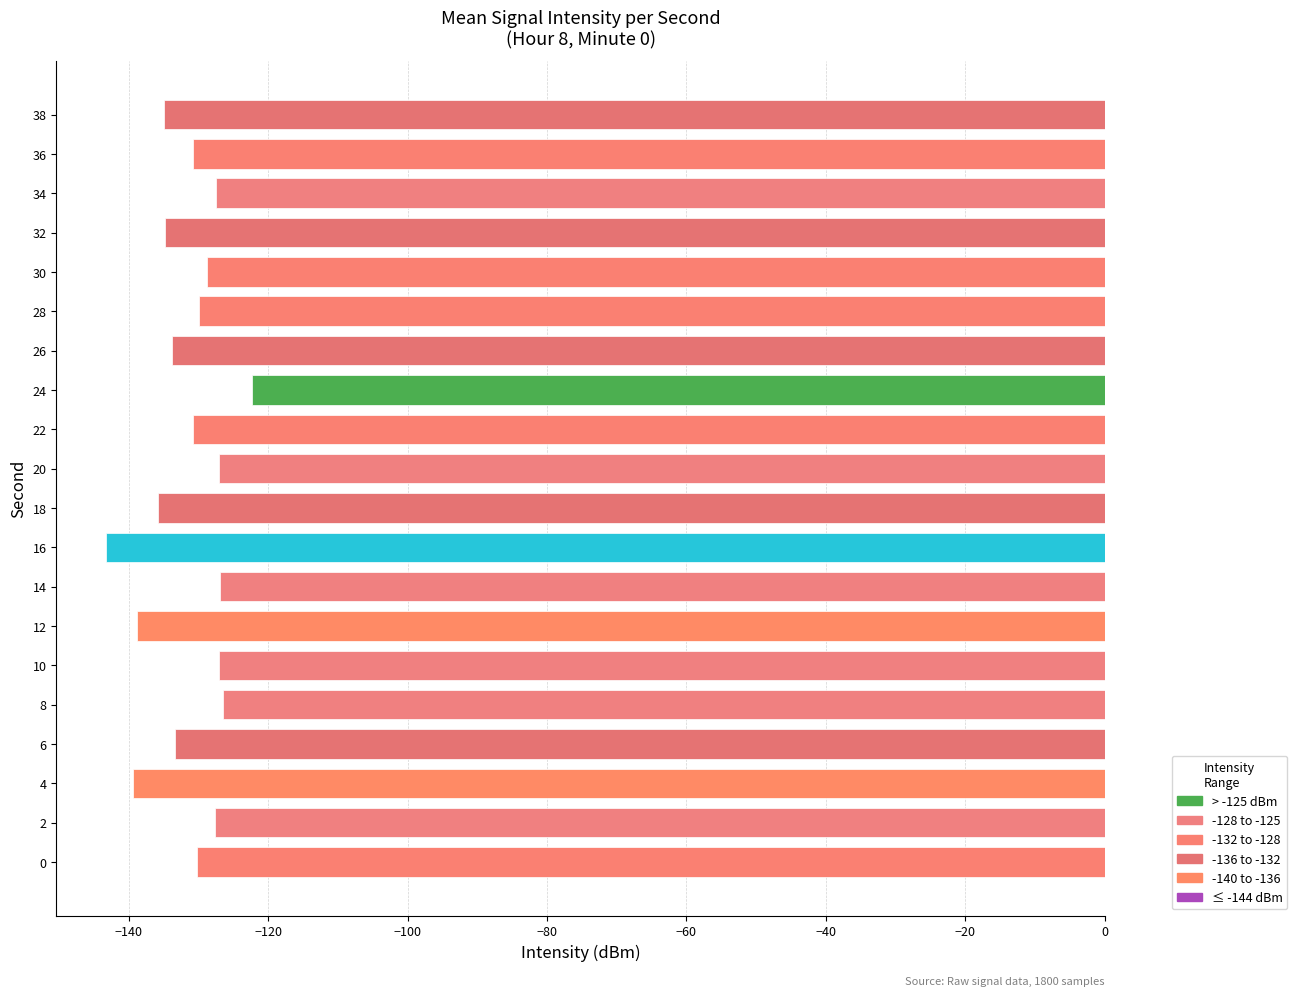

Which label corresponds to the largest value in the chart?

24